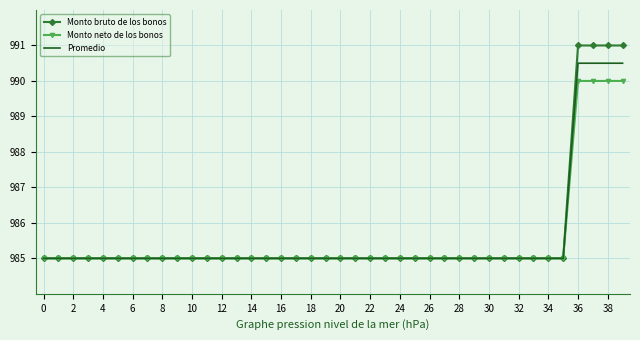

What are all the series names shown in the legend?

Monto bruto de los bonos, Monto neto de los bonos, Promedio